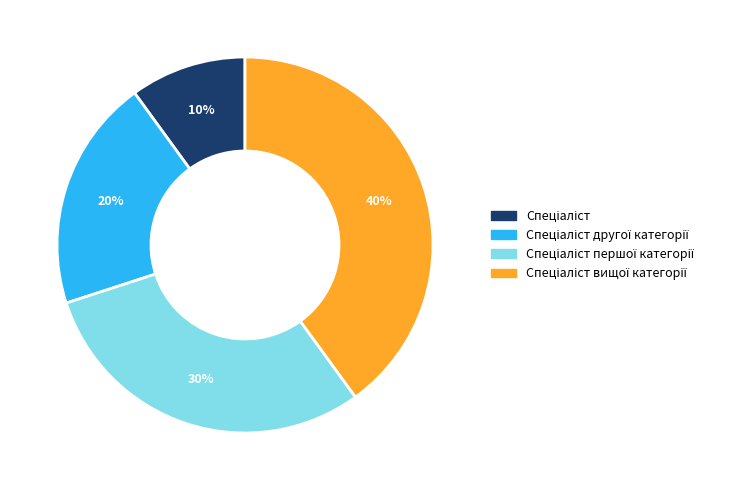

How many segments does this pie chart have?

4